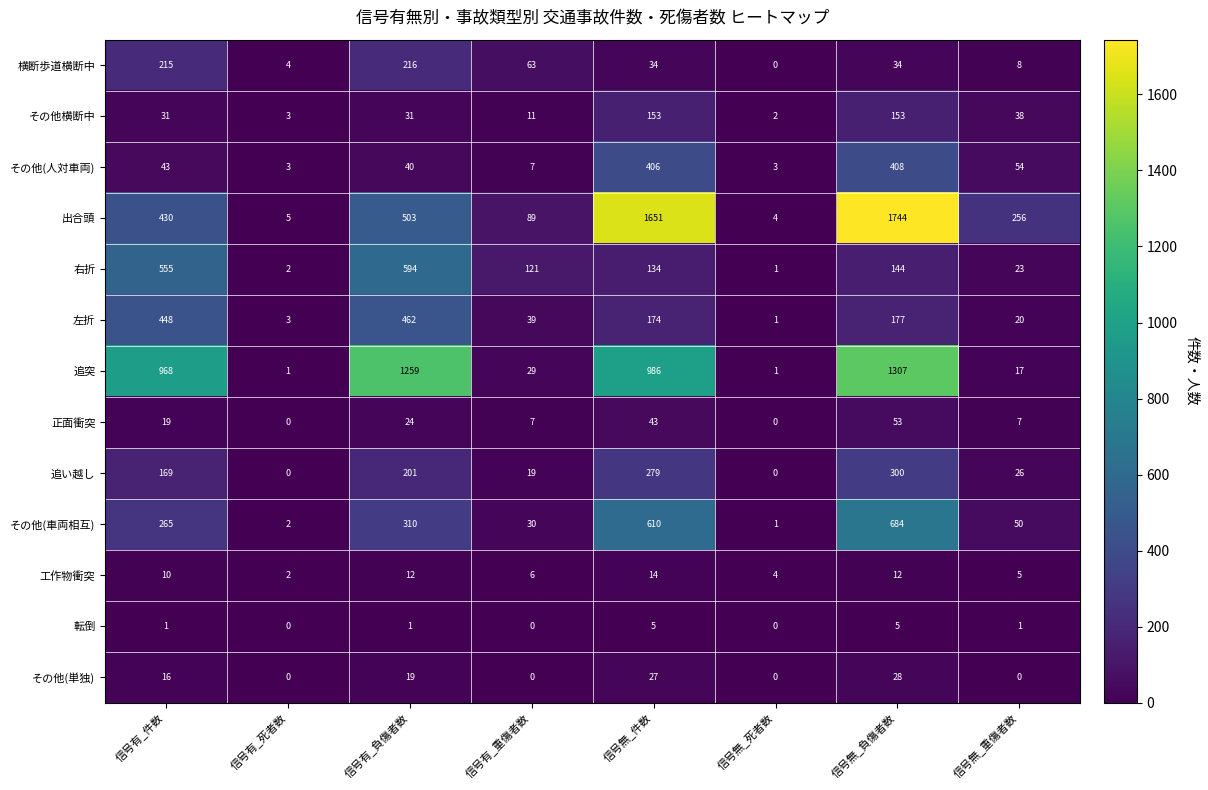

What is the total value across all series at 信号無_重傷者数?

505